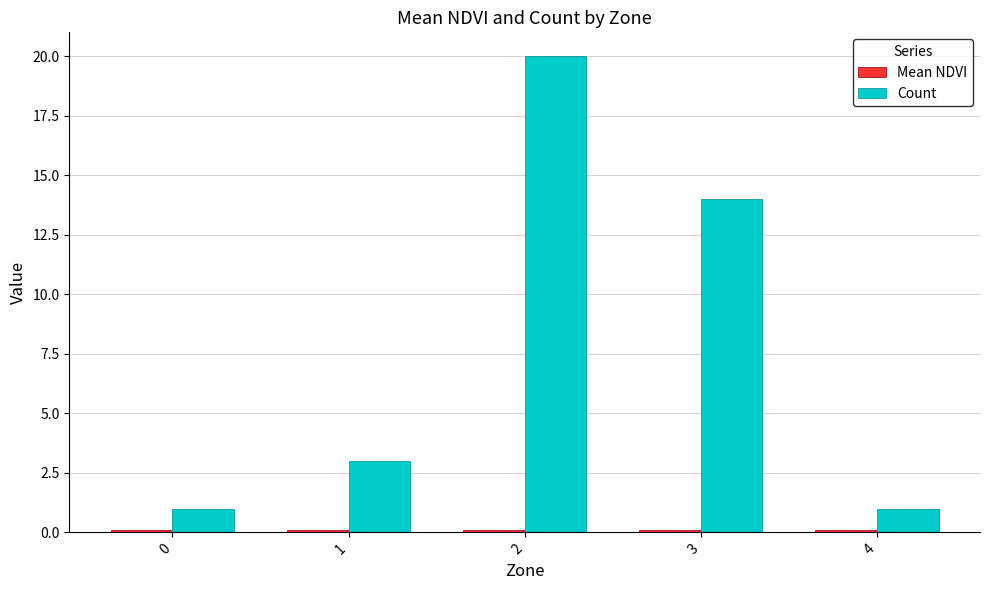

Between 1 and 3, which series saw the biggest shift?

Count